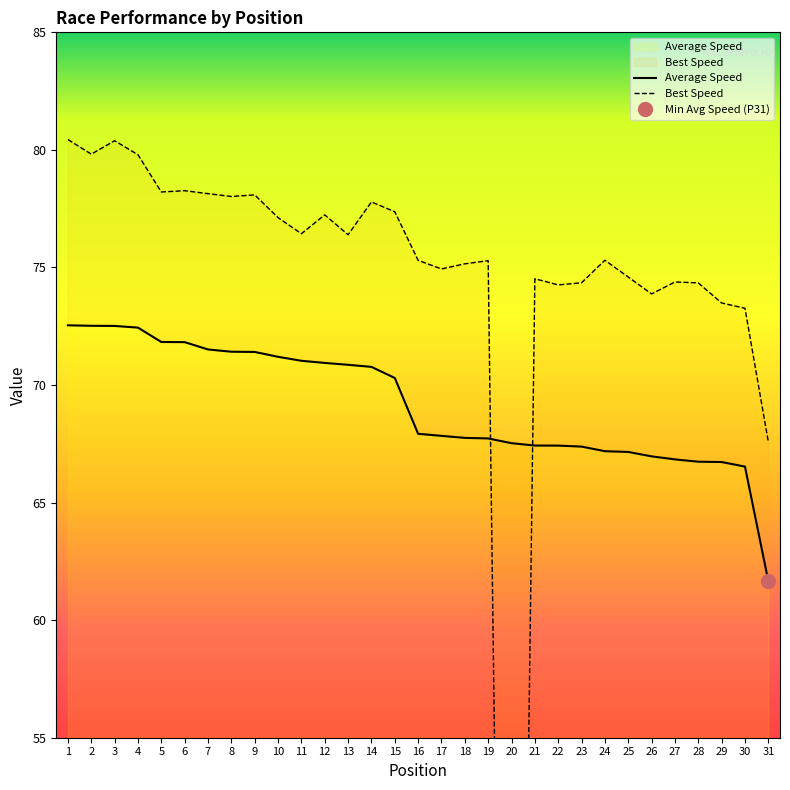

Reading right to left, transcribe all the data shown in this chart.

Best Speed: 31=67.6	30=73.3	29=73.5	28=74.3	27=74.4	26=73.9	25=74.6	24=75.3	23=74.3	22=74.3	21=74.5	20=0.0	19=75.3	18=75.2	17=74.9	16=75.3	15=77.4	14=77.8	13=76.4	12=77.2	11=76.4	10=77.1	9=78.1	8=78.0	7=78.1	6=78.3	5=78.2	4=79.8	3=80.4	2=79.8	1=80.4
Average Speed: 31=61.7	30=66.5	29=66.7	28=66.7	27=66.8	26=67.0	25=67.2	24=67.2	23=67.4	22=67.4	21=67.4	20=67.5	19=67.7	18=67.8	17=67.8	16=67.9	15=70.3	14=70.8	13=70.9	12=70.9	11=71.0	10=71.2	9=71.4	8=71.4	7=71.5	6=71.8	5=71.8	4=72.4	3=72.5	2=72.5	1=72.5